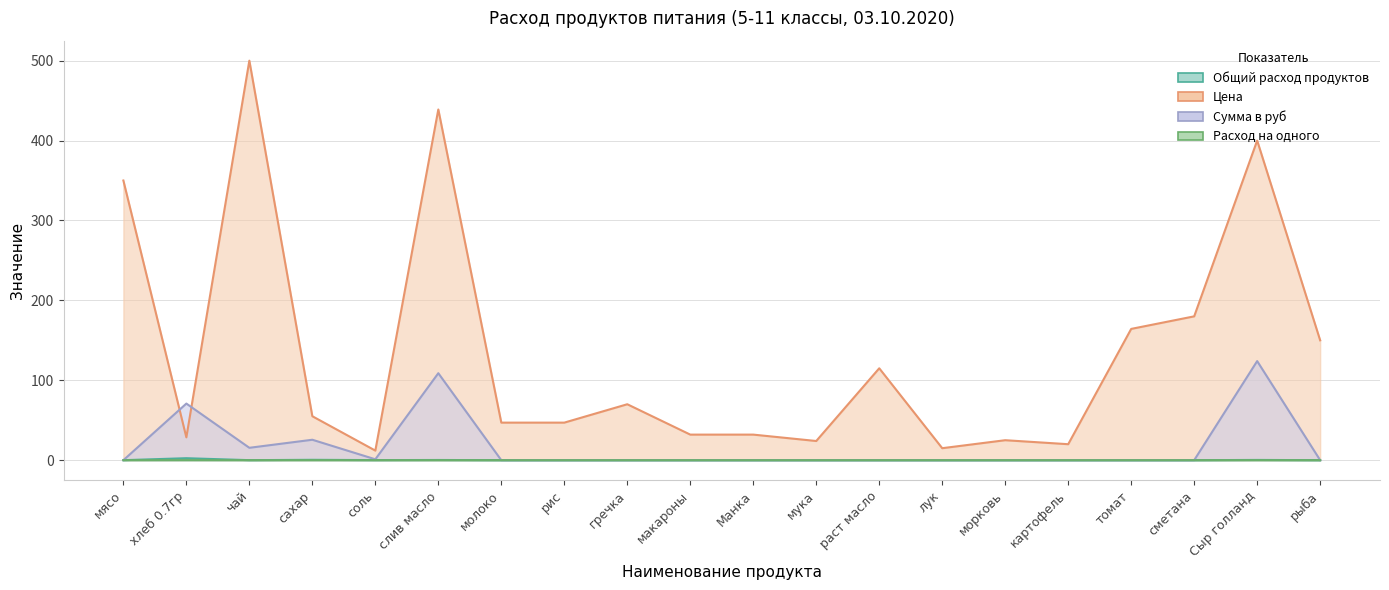

How many interior local peaks does the Цена series have?

6